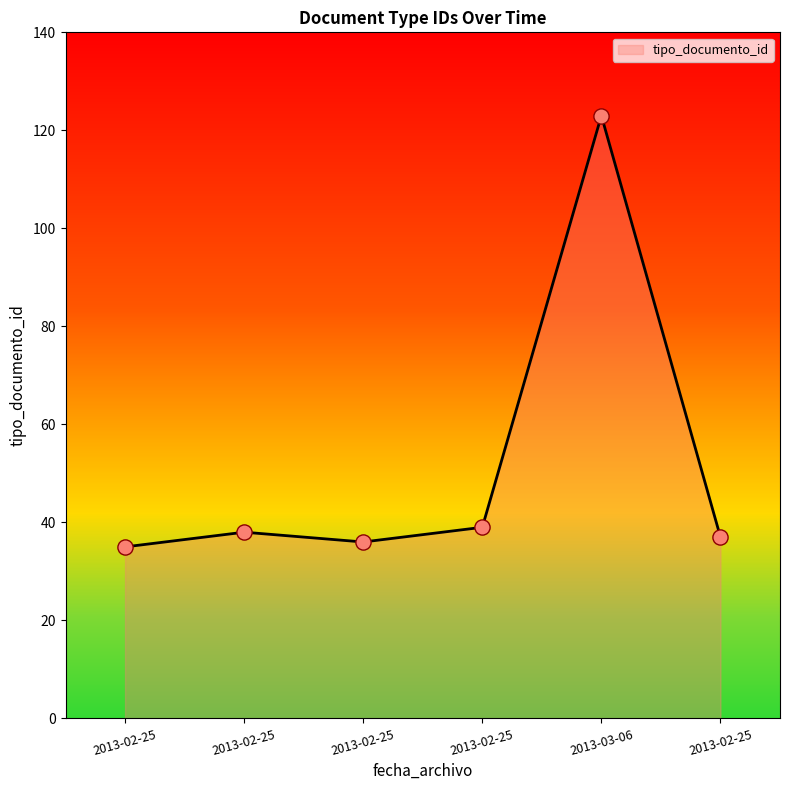

Is this an area chart (filled region under the line)?

Yes